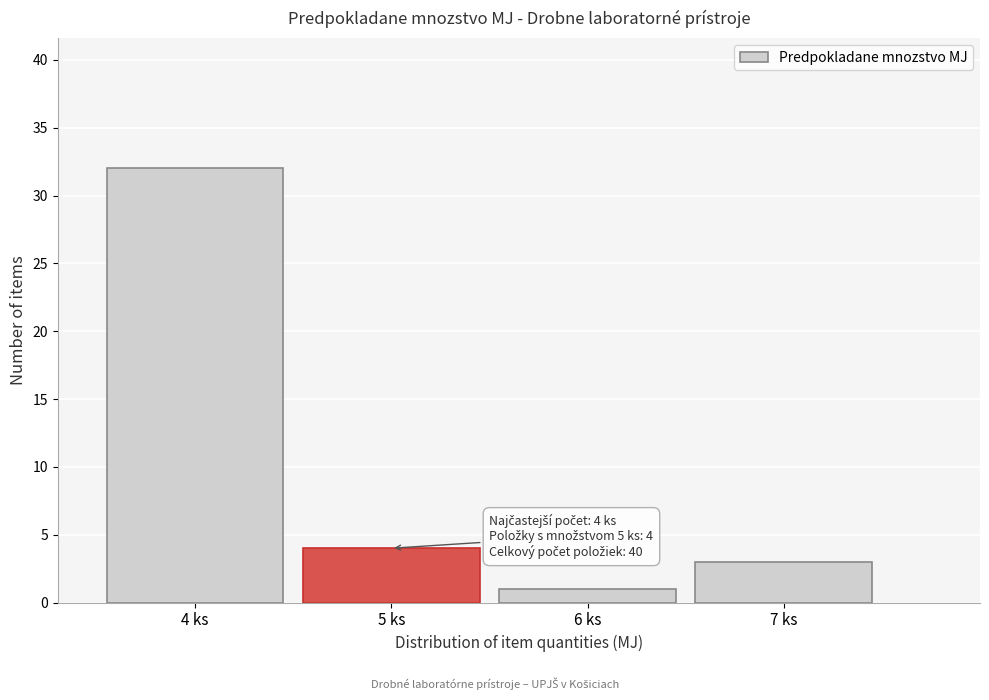

Which range on the x-axis has the tallest bar?

3.5 to 4.5